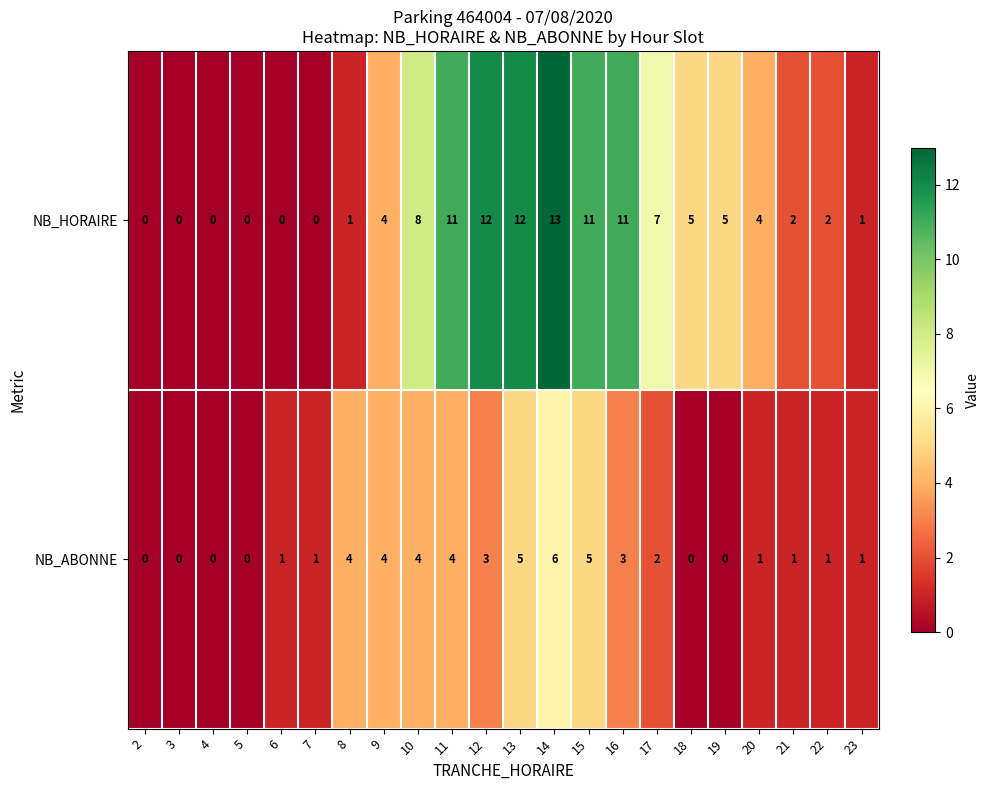

At which category is the sum across all series the highest?

14